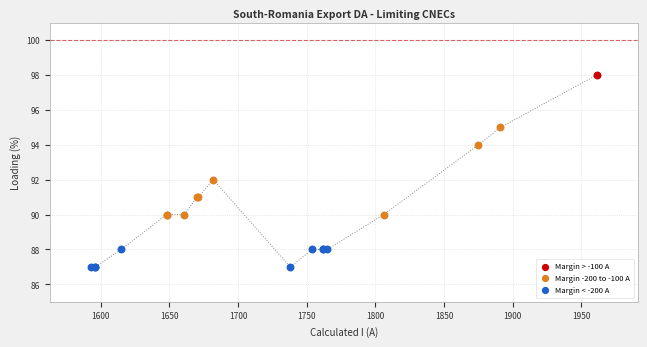

What are all the series names shown in the legend?

Margin > -100 A, Margin -200 to -100 A, Margin < -200 A